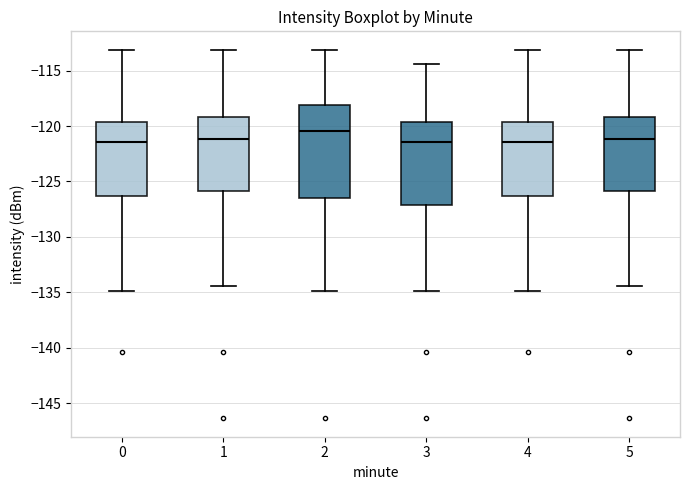

Reading left to right, read every box against the y-axis: the position of its median line, the range the box covers, and the ends of its whiskers. The values are not printed on the chart, so give them approximately, as read against the axis.

0: median -121.5, box -126.5 to -119.5, whiskers -135.0 to -113.0
1: median -121.0, box -126.0 to -119.0, whiskers -134.5 to -113.0
2: median -120.5, box -126.5 to -118.0, whiskers -135.0 to -113.0
3: median -121.5, box -127.0 to -119.5, whiskers -135.0 to -114.5
4: median -121.5, box -126.5 to -119.5, whiskers -135.0 to -113.0
5: median -121.0, box -126.0 to -119.0, whiskers -134.5 to -113.0